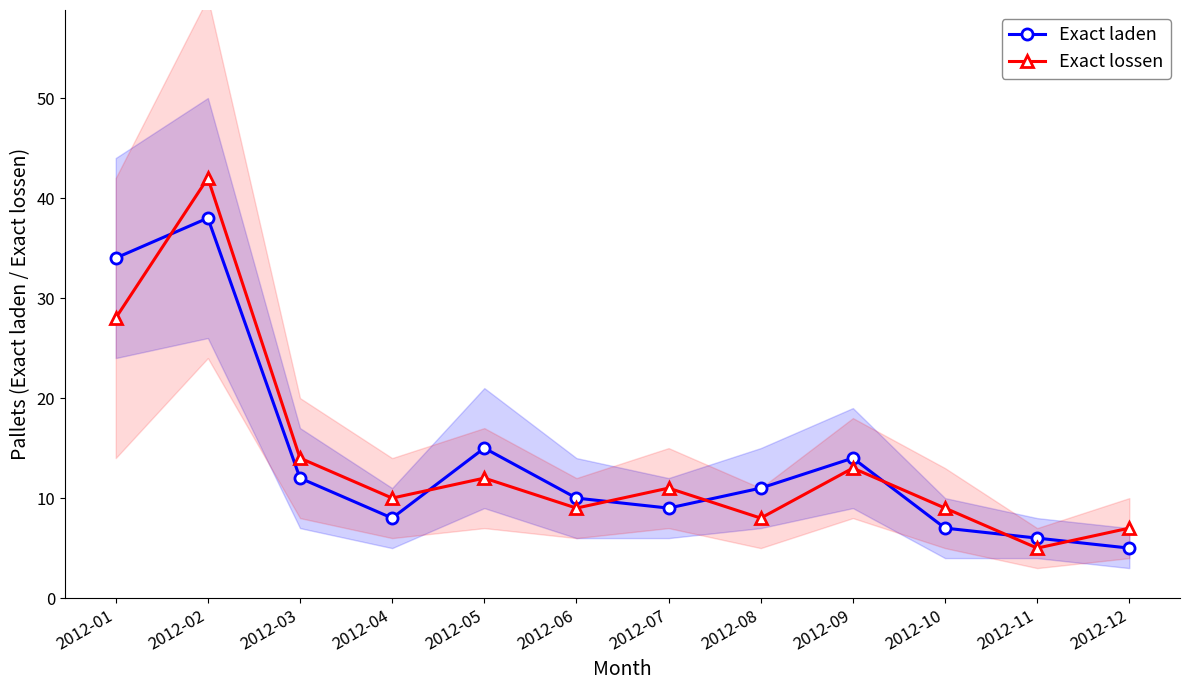

Where do Exact lossen and Exact laden first cross each other?

2012-01 and 2012-02